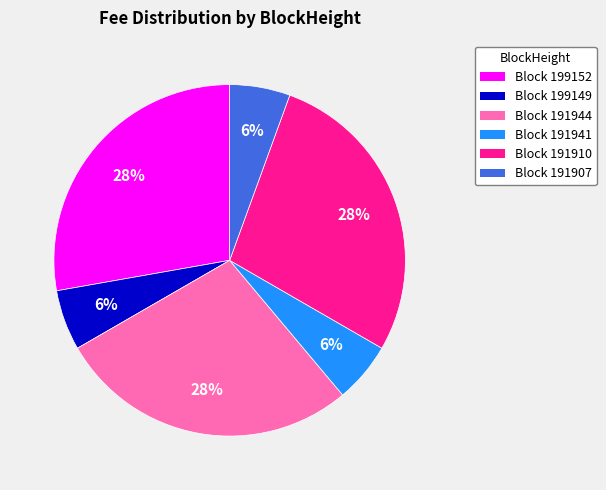

Do Block 199152 and Block 199149 together represent more than half of the pie?

No